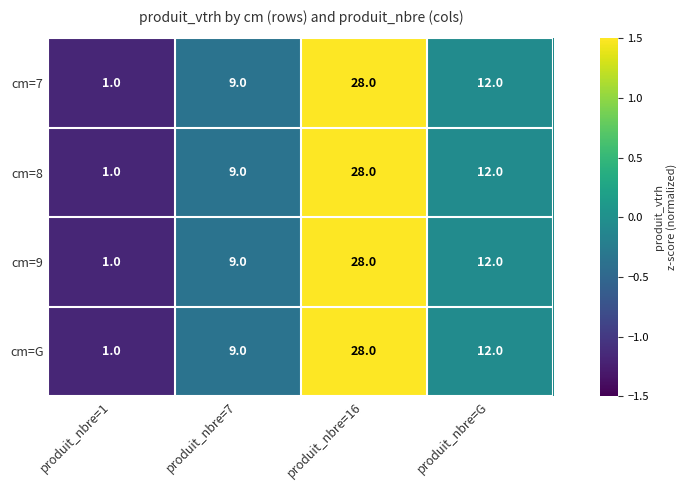

True or false: cm=8 has a value of 9 at produit_nbre=7.

True